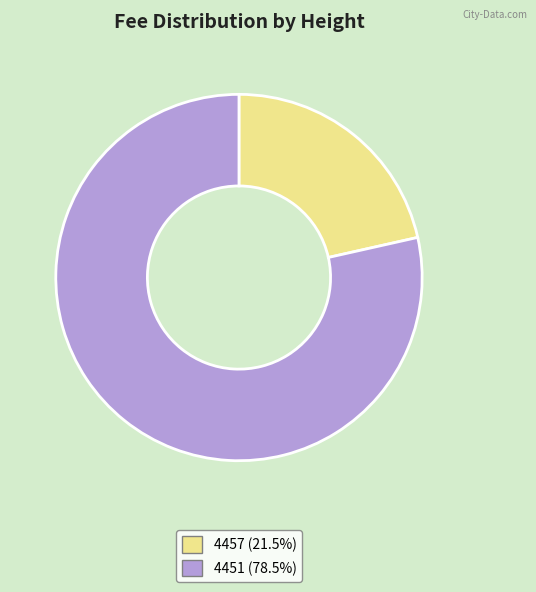

Rank the categories by value from lowest to highest.

4457, 4451